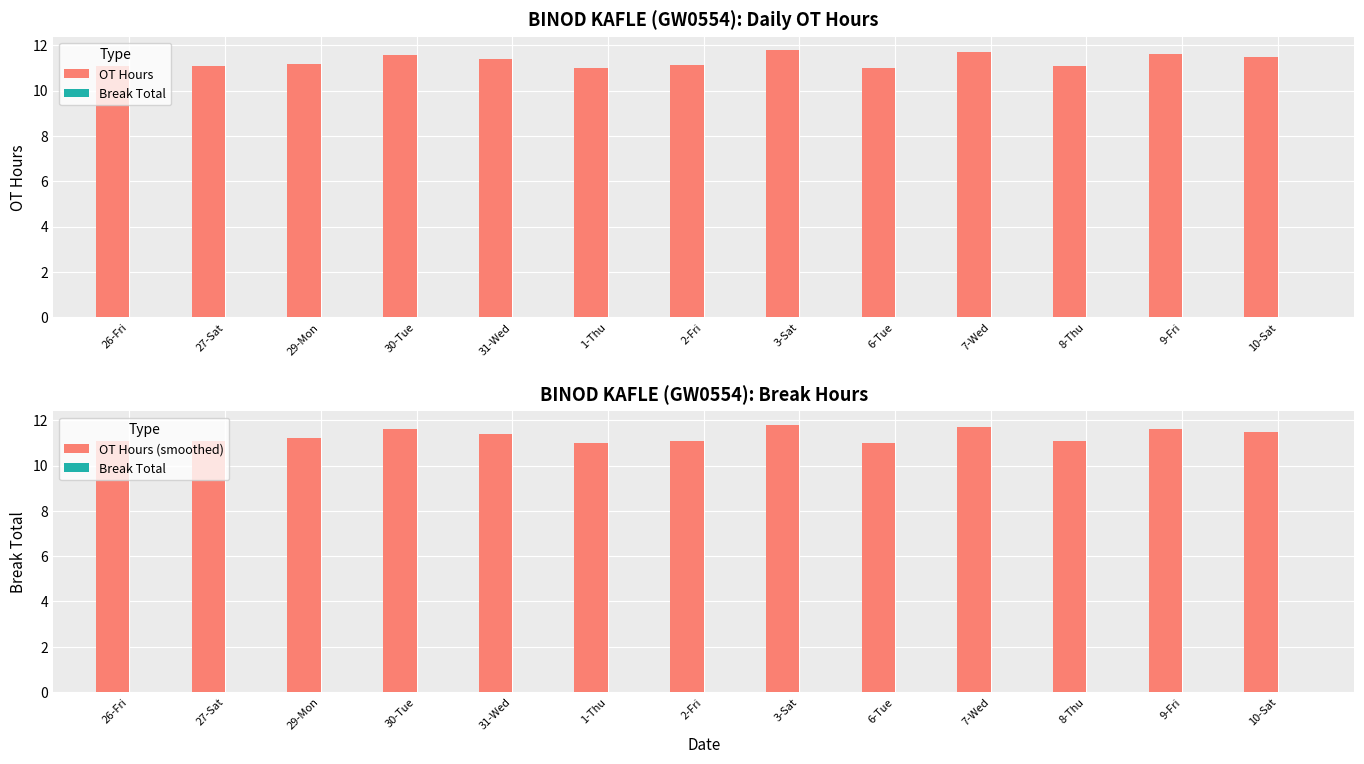

Rank the series at 30-Tue from highest to lowest value.

OT Hours (smoothed), OT Hours, Break Total